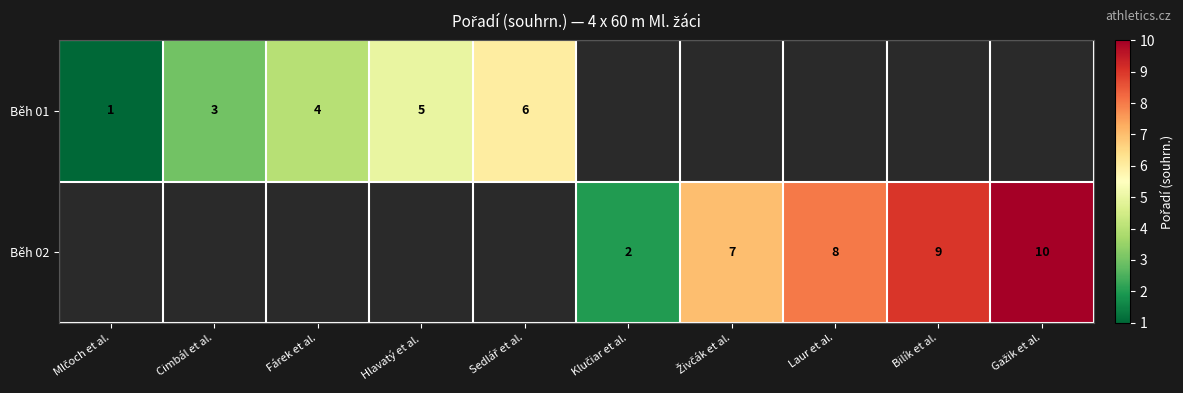

The Běh 02 series shows 5 at Laur et al.. True or false?

False